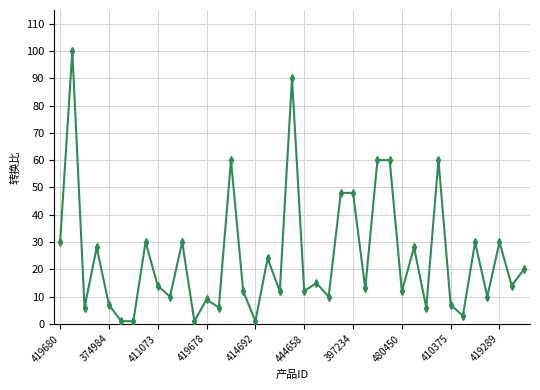

True or false: there are more than 1 points higher than both neighbors.

True